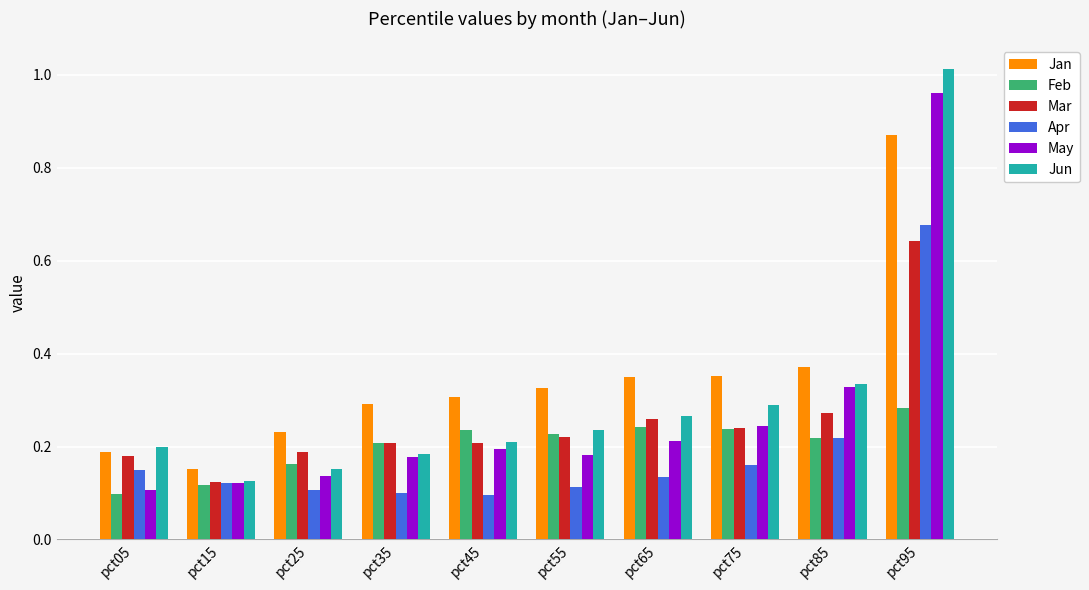

At which category is the sum across all series the highest?

pct95